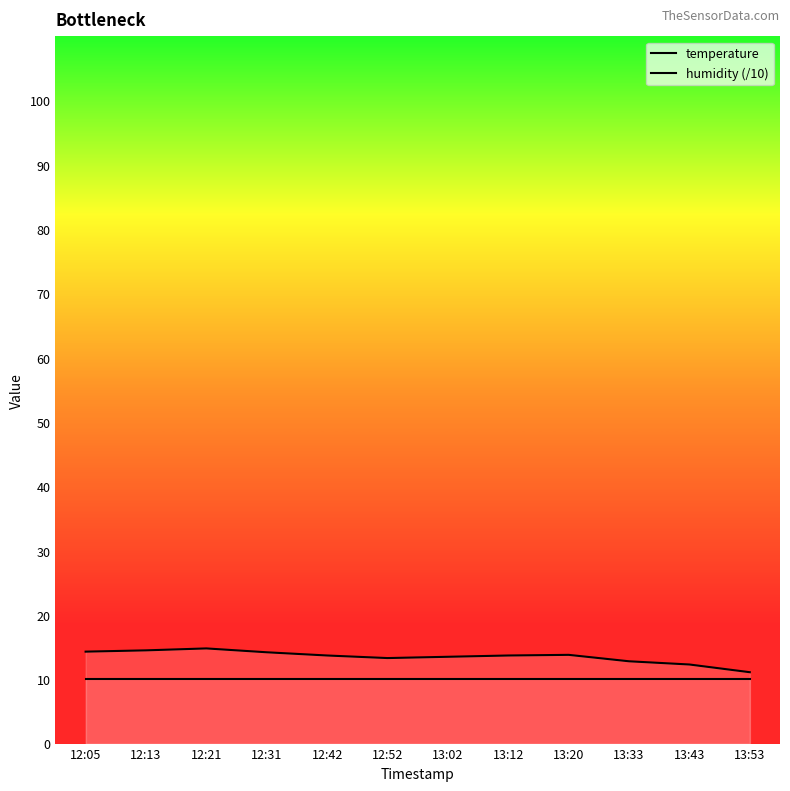

True or false: temperature and humidity (/10) cross at least once.

False